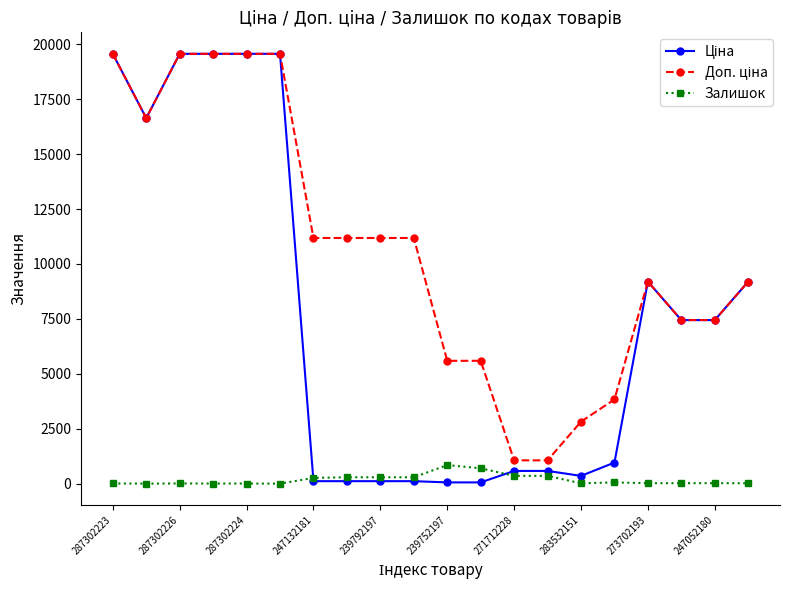

What is the greatest value displayed?

19564.9